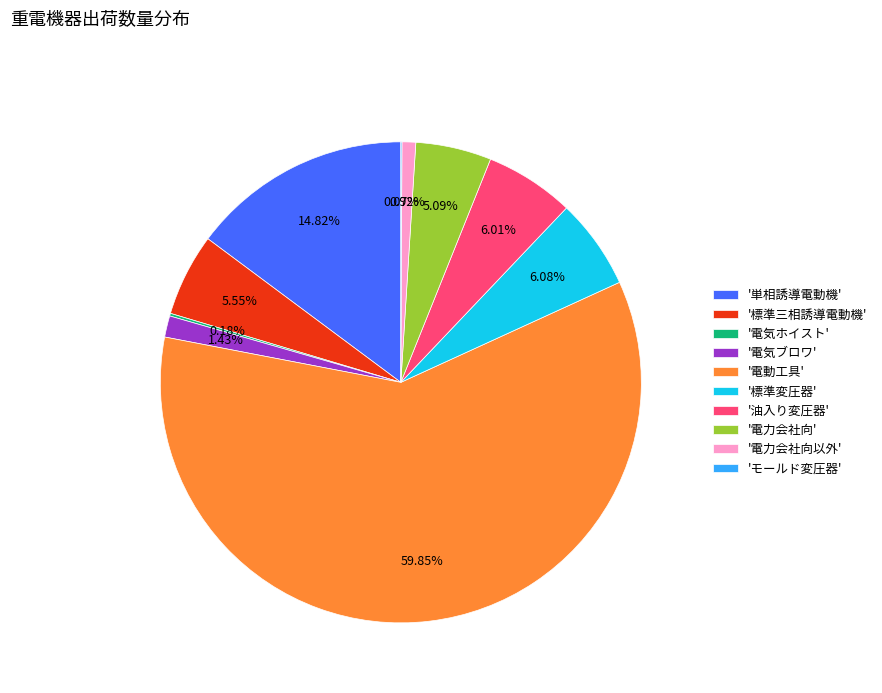

What is the largest slice in the pie chart?

'電動工具'